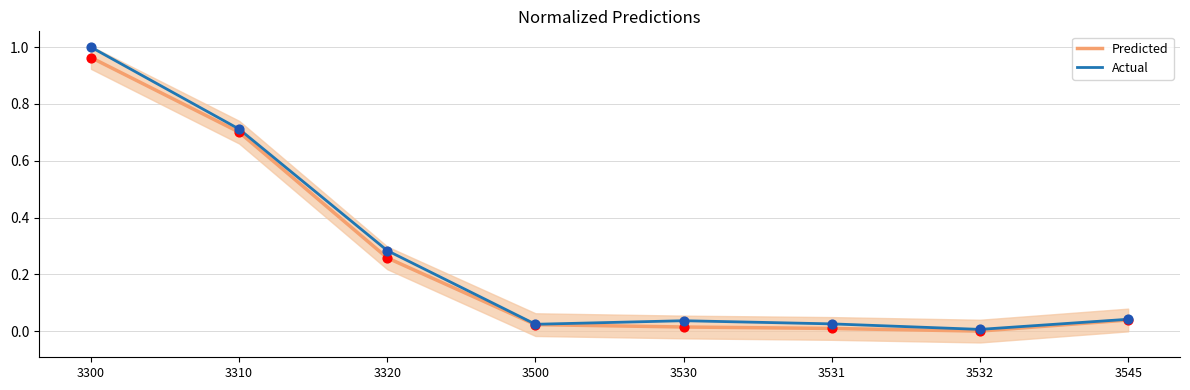

At how many categories does at least one series exceed 0?

8